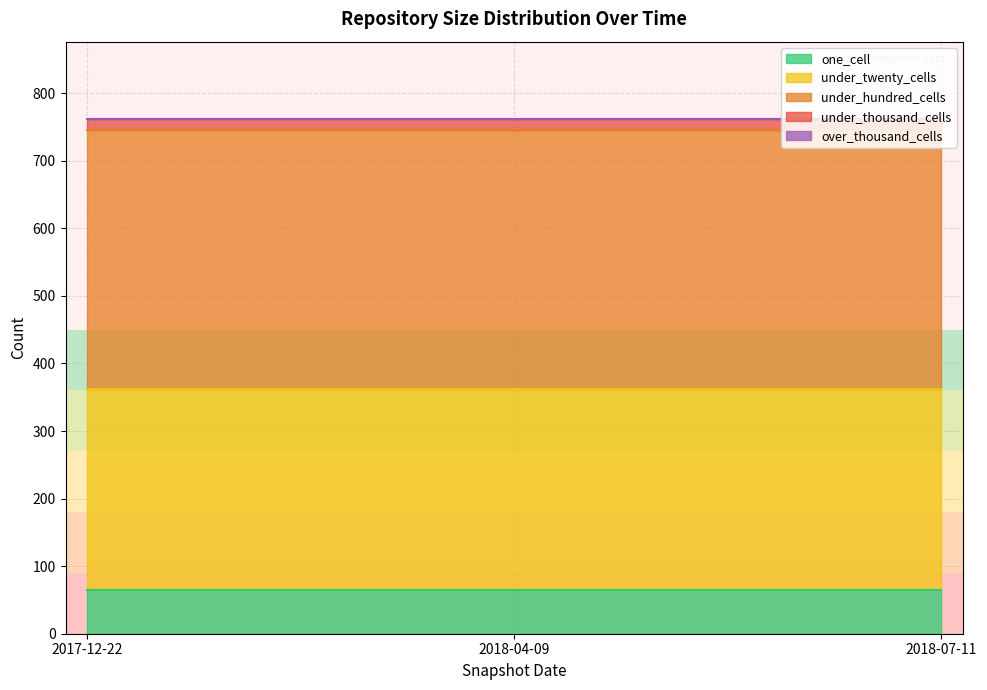

What position from the left is 2017-12-22?

1